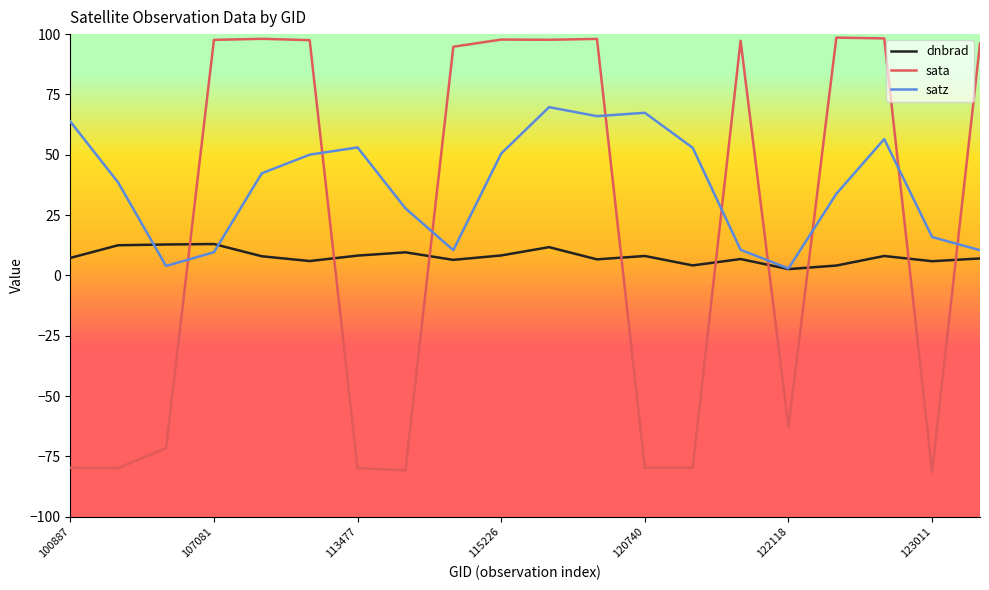

How many times do dnbrad and sata cross each other?

9